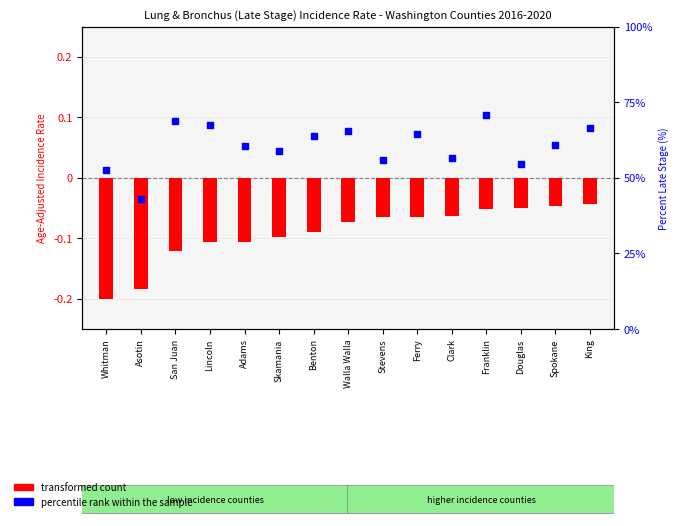

Which series has the largest total across all categories?

percentile rank within the sample